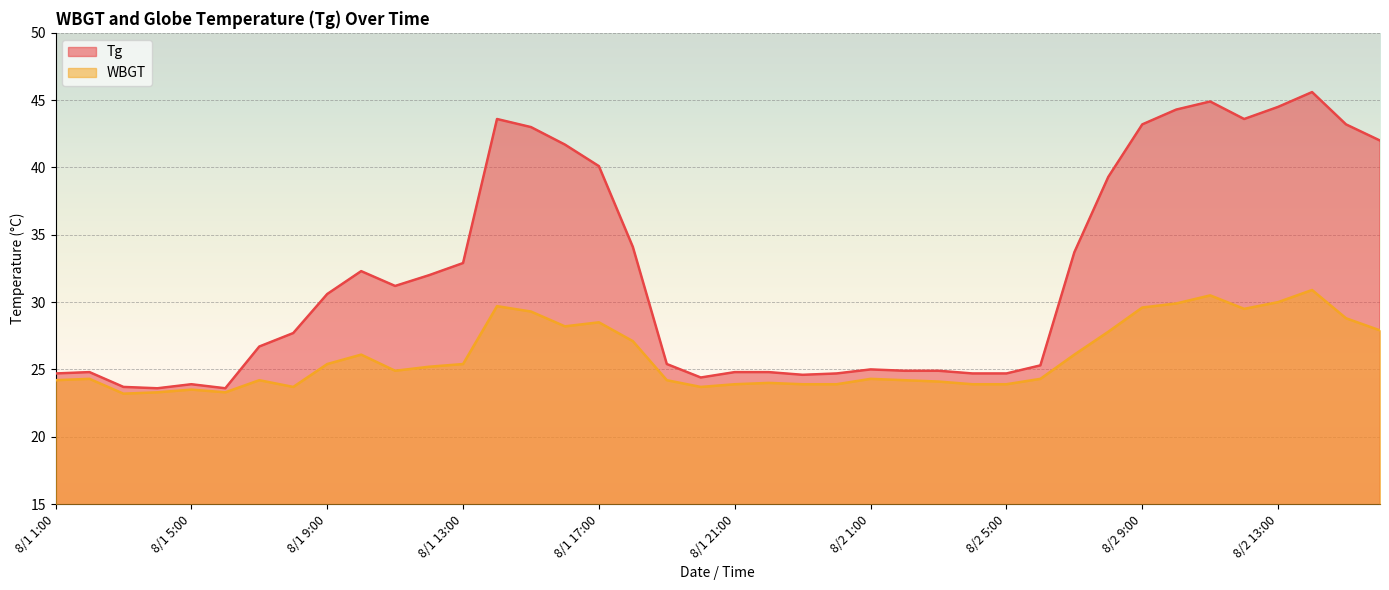

What position from the left is 8/1 8:00?

8